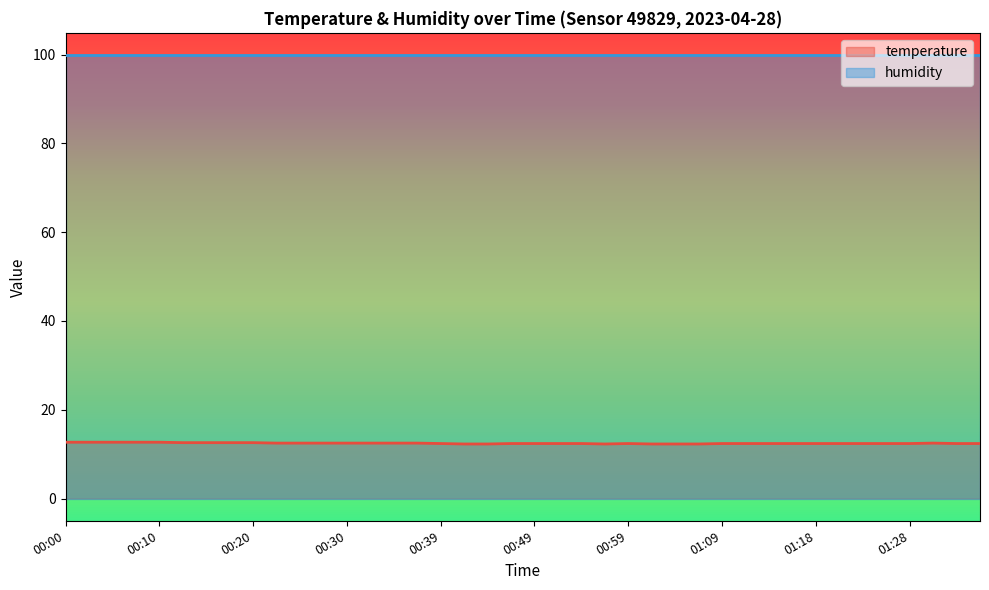

The chart shows a value of 12.7 at 00:08. True or false?

True